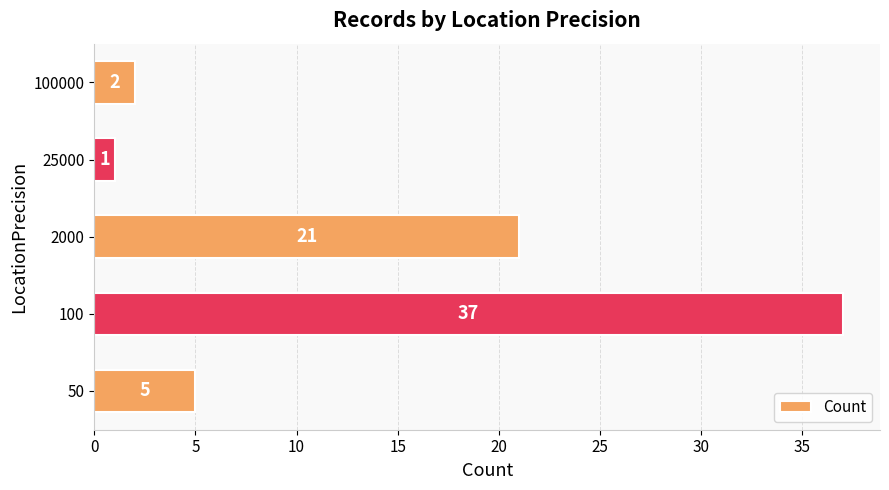

At which category does the chart reach its minimum across all series?

25000